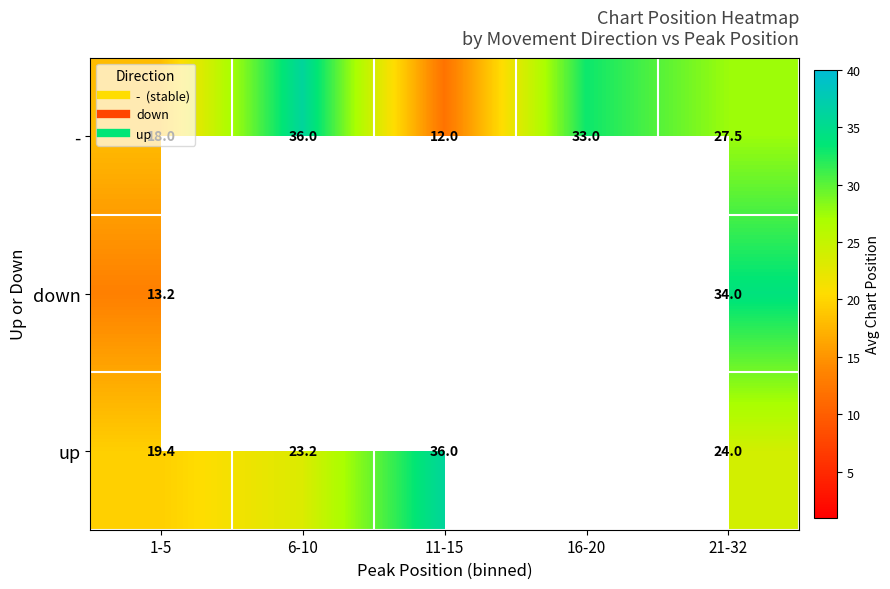

Which has a higher value, 11-15 or 16-20?

16-20